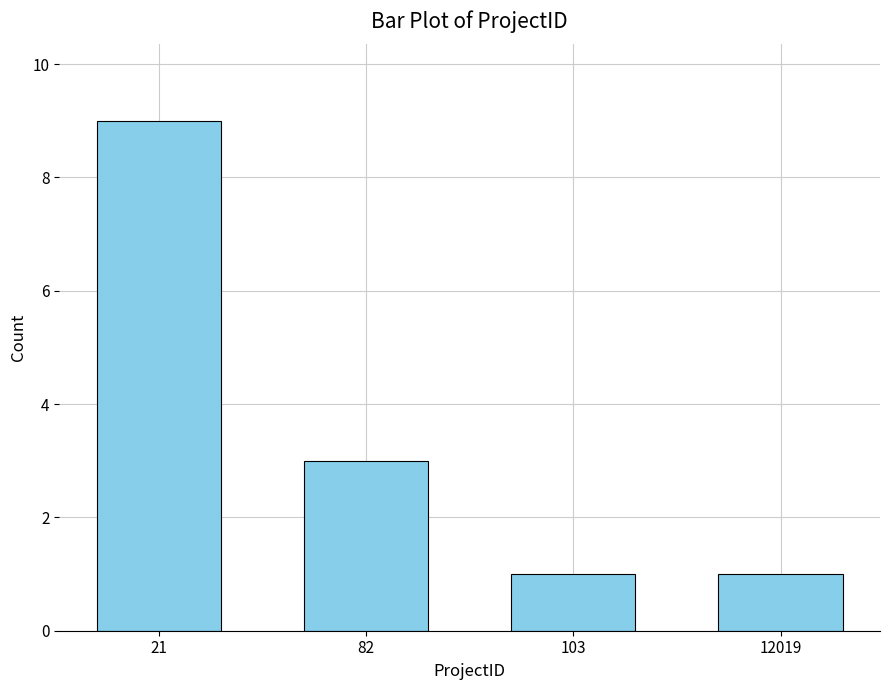

Reading right to left, extract all data points from this chart.

1	1	3	9